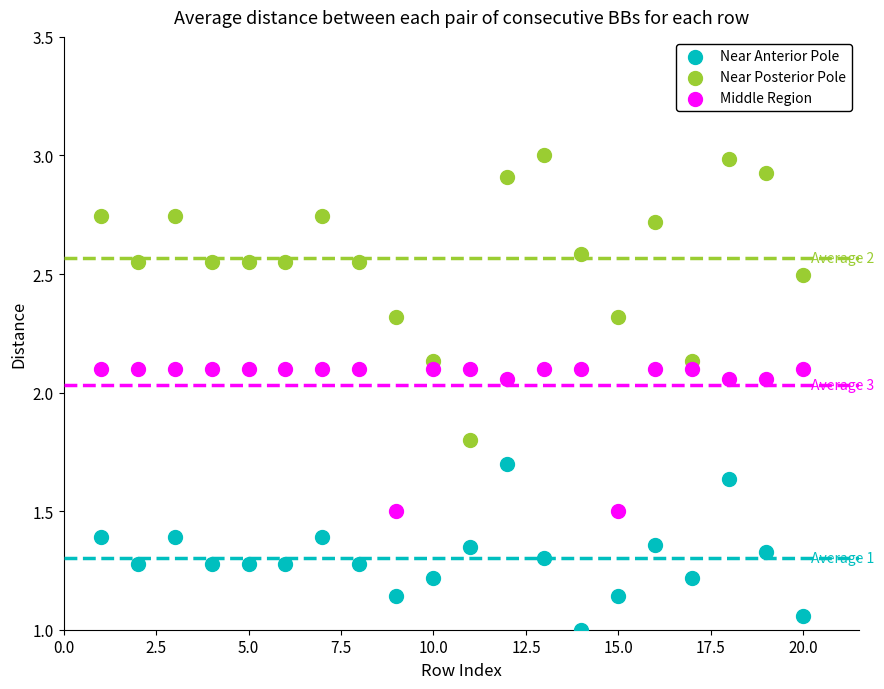

Which series contains the lowest Y value?

Near Anterior Pole